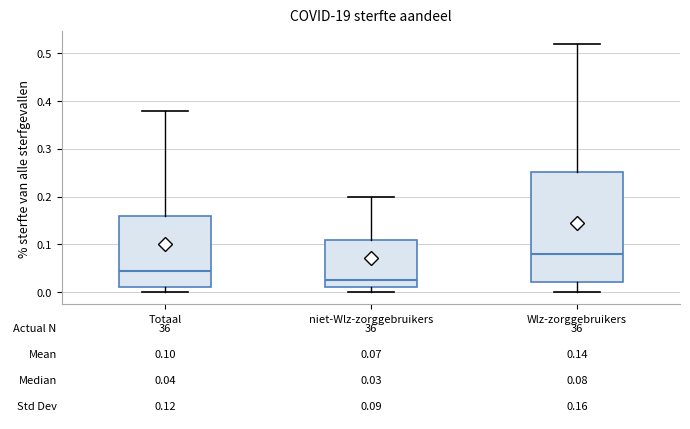

Which box has the highest median line?

Wlz-zorggebruikers